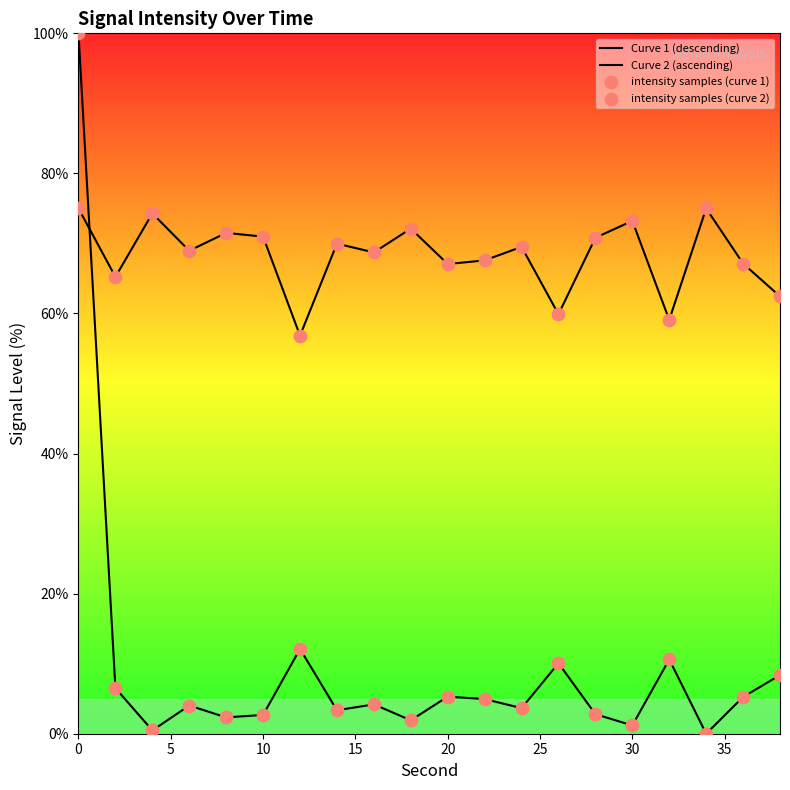

Is the value of intensity samples (curve 1) at 18 greater than the value of Curve 2 (ascending) at 20?

No